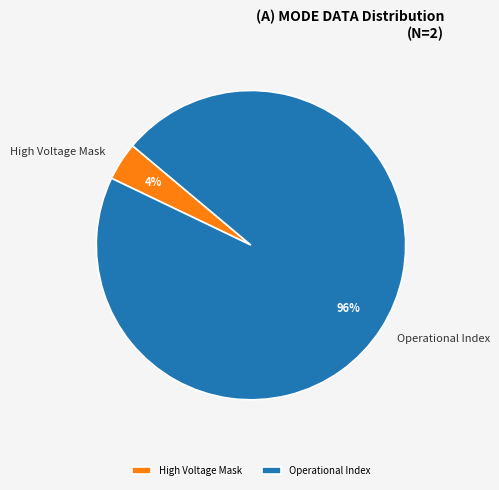

To the nearest percent, what is the average slice percentage?

50%